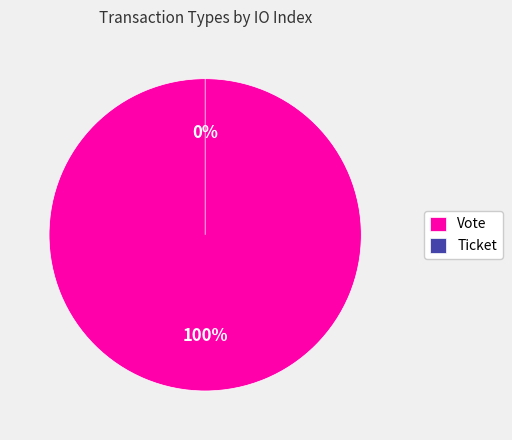

What is the change in value from Vote to Ticket?

-1